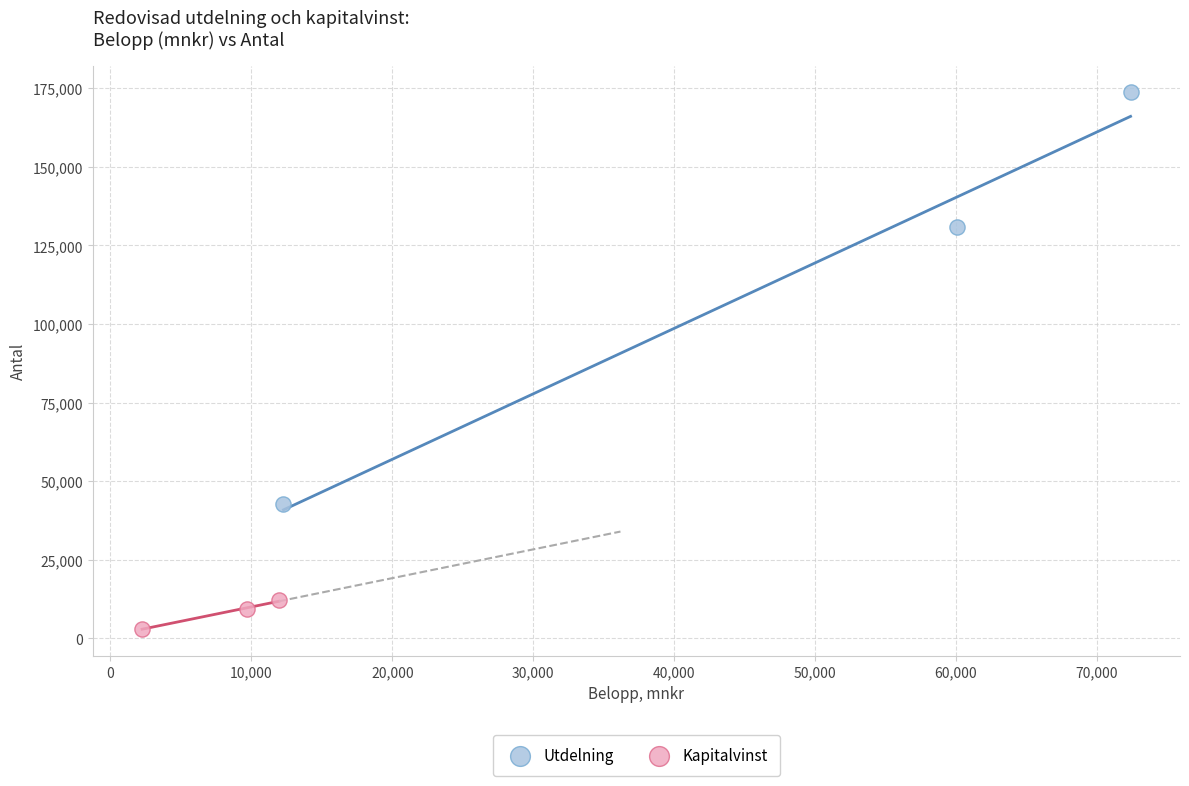

Which series reaches the minimum Y coordinate?

Kapitalvinst